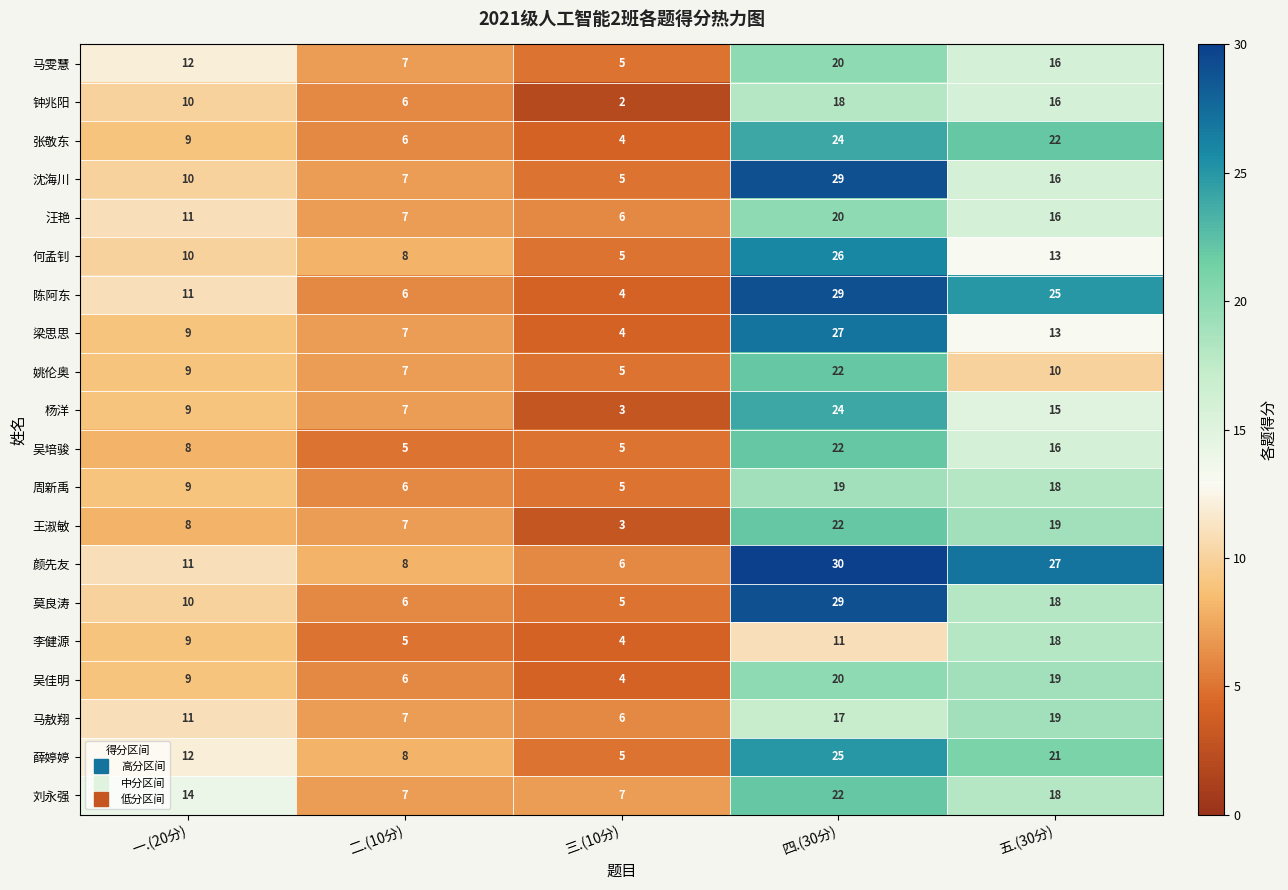

What is the spread (max minus min) of values at 三.(10分)?

5